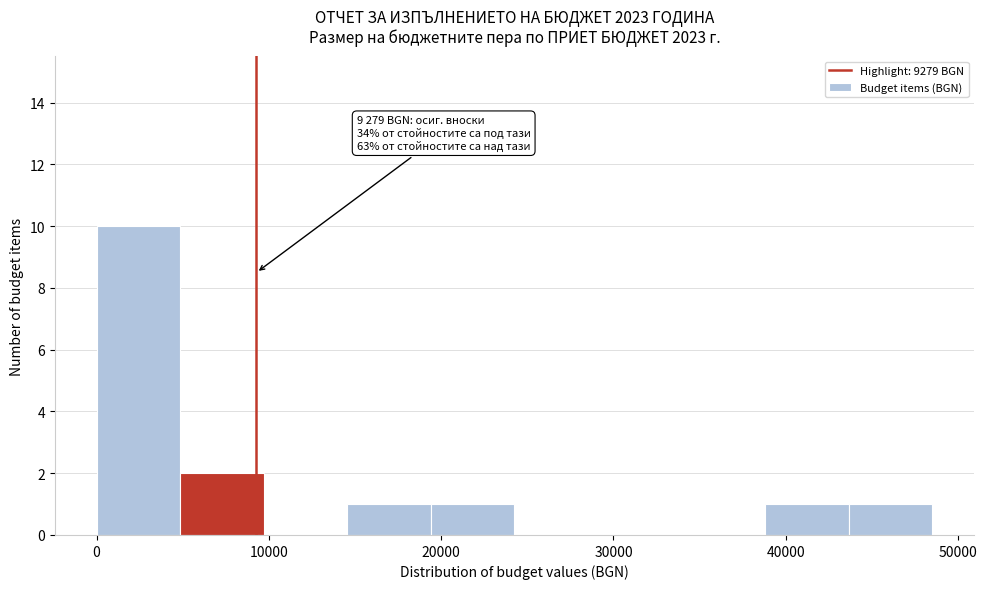

Which range on the x-axis has the tallest bar?

0 to 5000